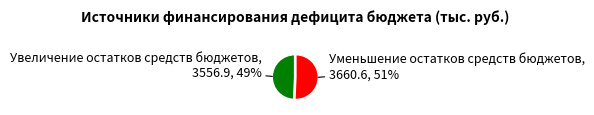

To the nearest percent, what is the average slice percentage?

50%